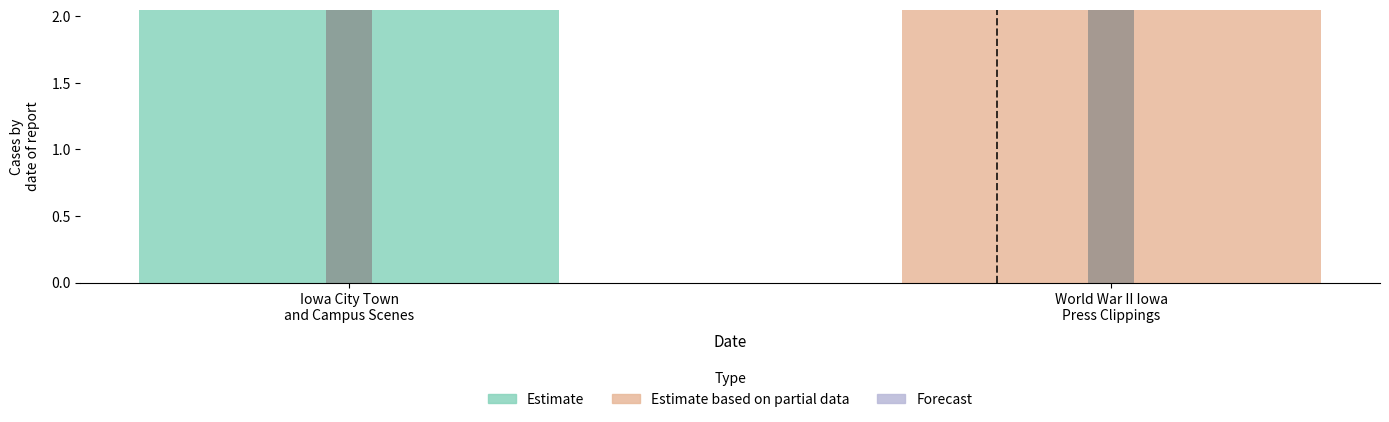

What is the label of the 2nd bar from the right?

Iowa City Town
and Campus Scenes